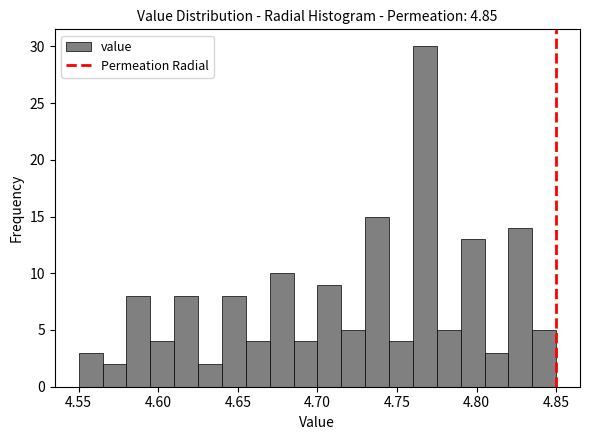

Read against the x-axis, roughly where is the centre of the tallest bar?

4.770